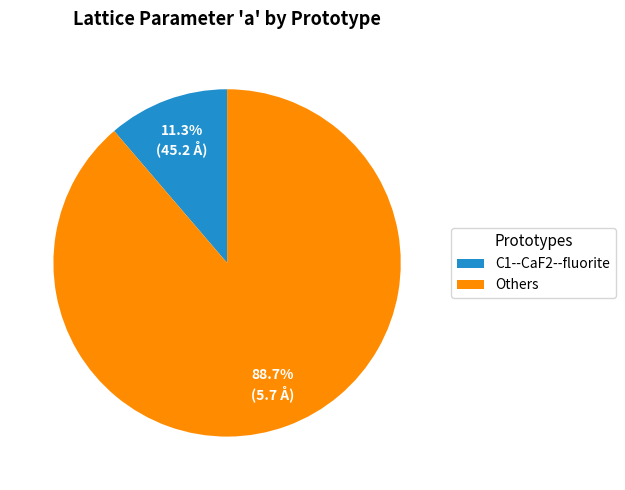

What is the majority slice?

Others